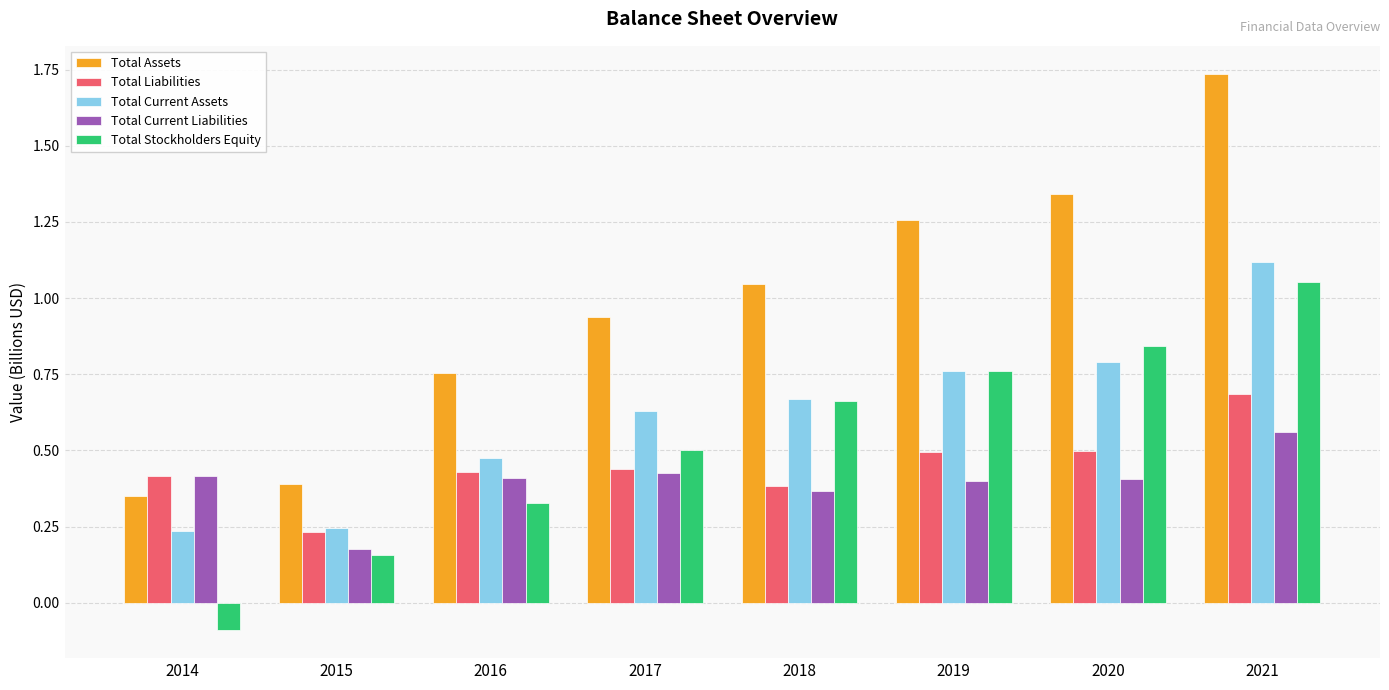

List the labels in order of Total Stockholders Equity value, smallest first.

2014, 2015, 2016, 2017, 2018, 2019, 2020, 2021